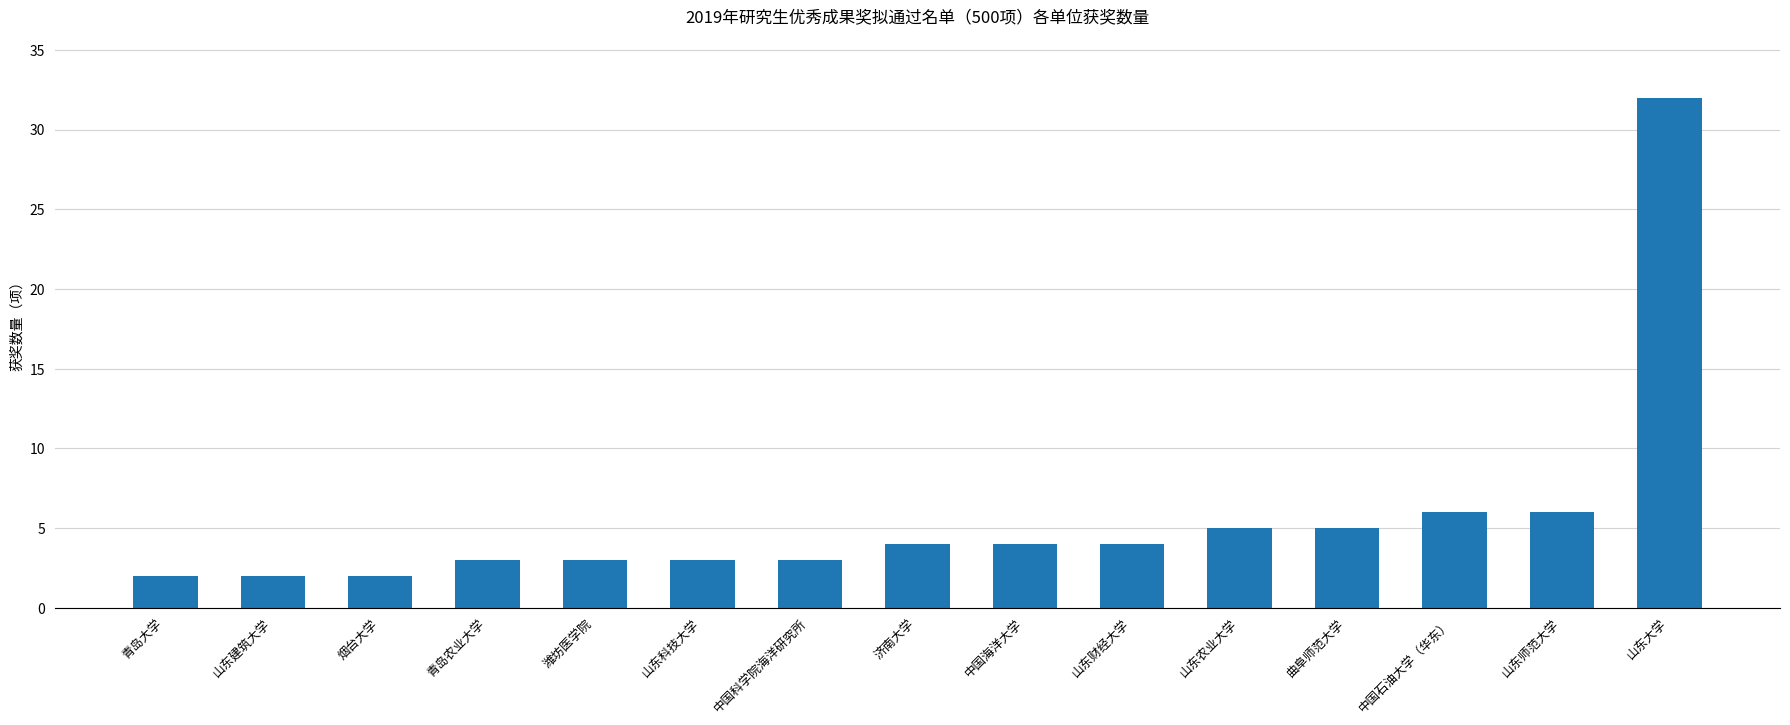

What is the difference between the values at 中国海洋大学 and 中国科学院海洋研究所?

1